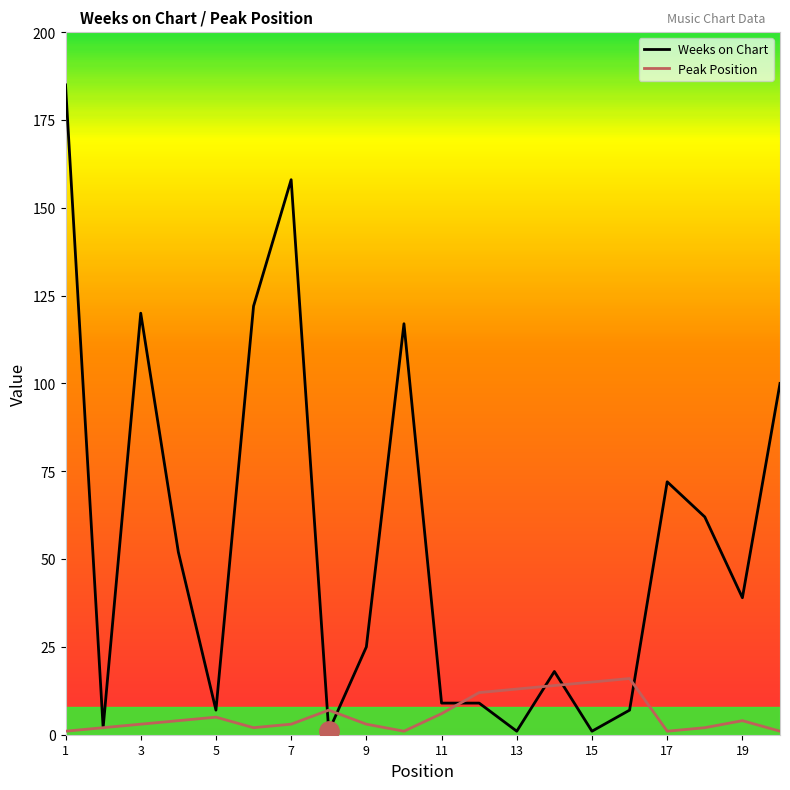

Rank the series by their maximum value, from lowest to highest.

Peak Position, Weeks on Chart